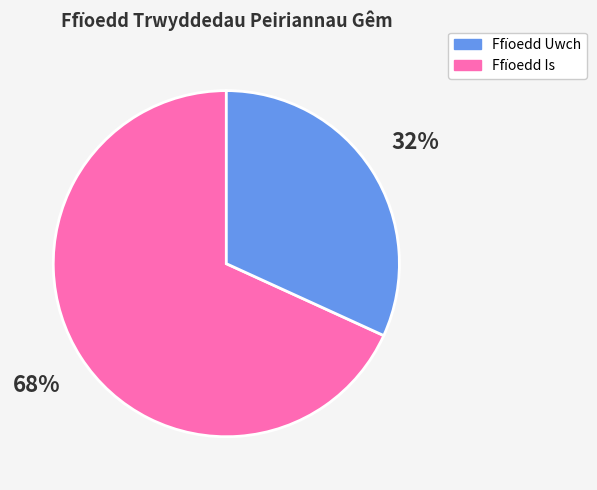

To the nearest percent, what is the difference between the largest and smallest slice percentages?

36%